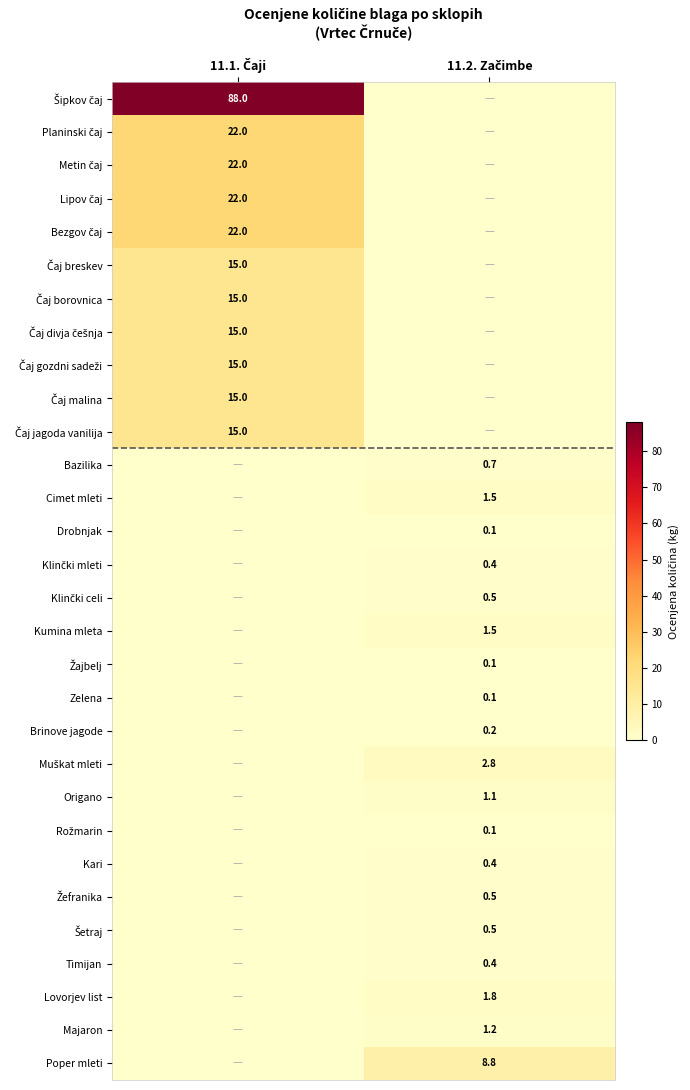

What is the difference between the highest and lowest values at 11.1. Čaji?

88.0